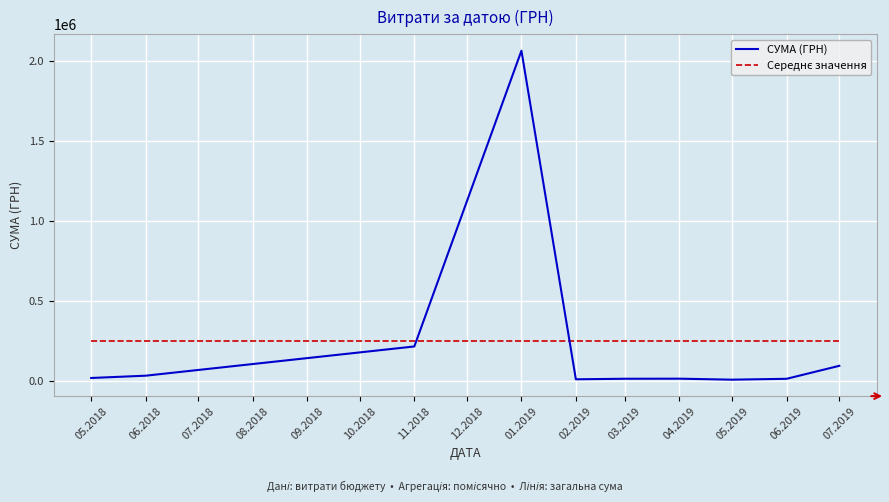

How many values in the СУМА (ГРН) series are below 16618?

5